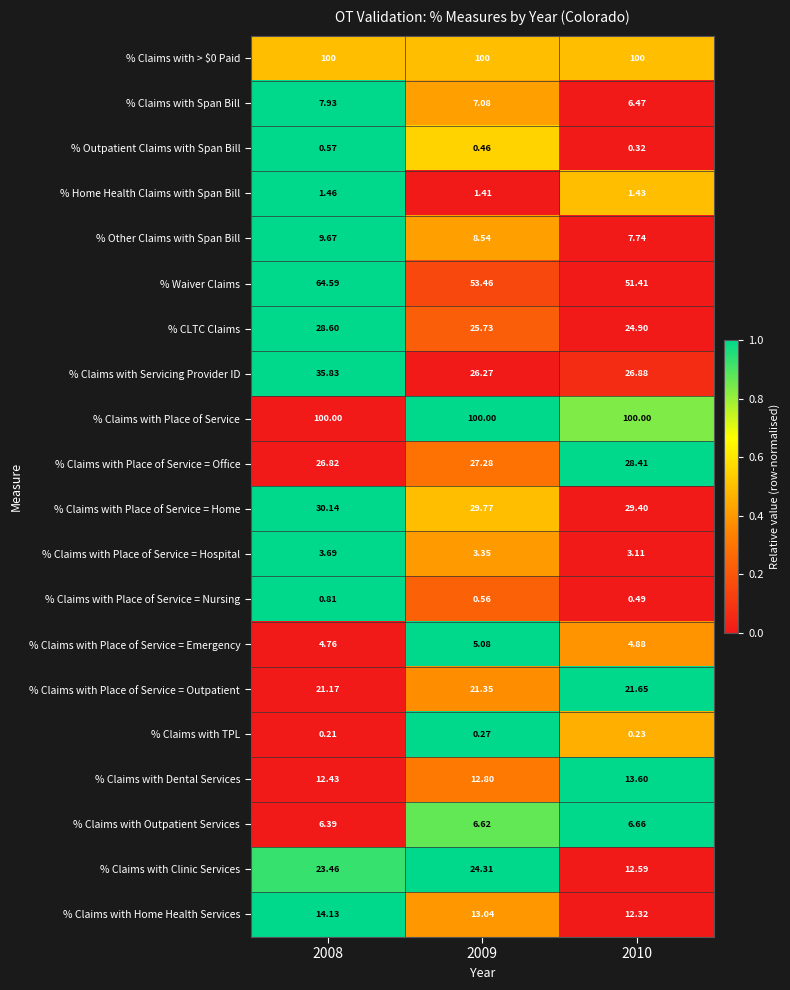

At which category does the chart reach its minimum across all series?

2008